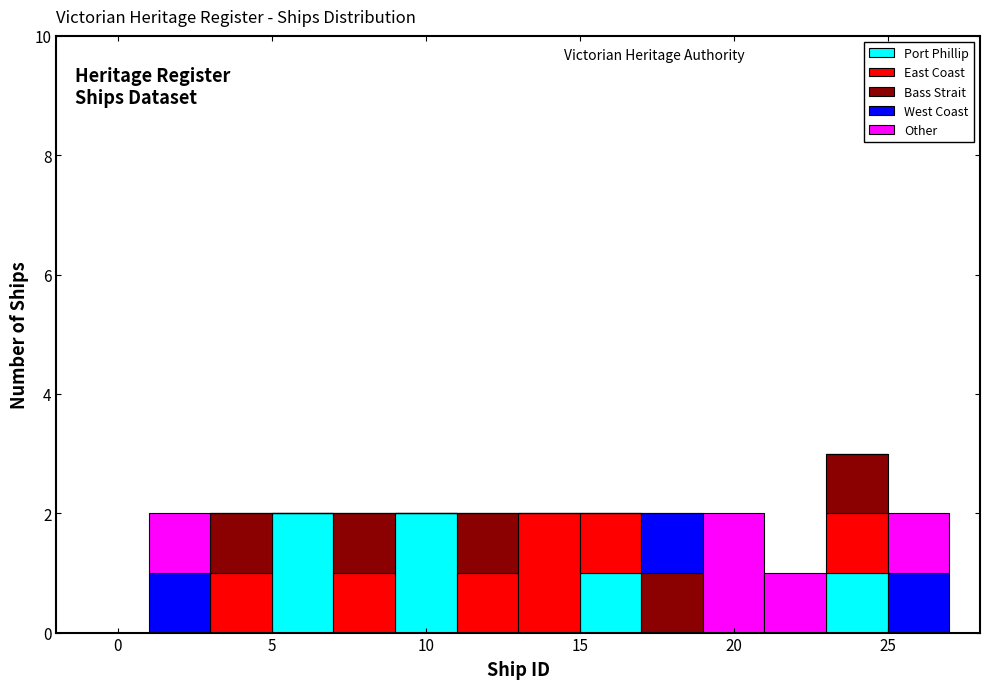

Which range on the x-axis has the tallest stacked bar (by total height)?

23 to 25